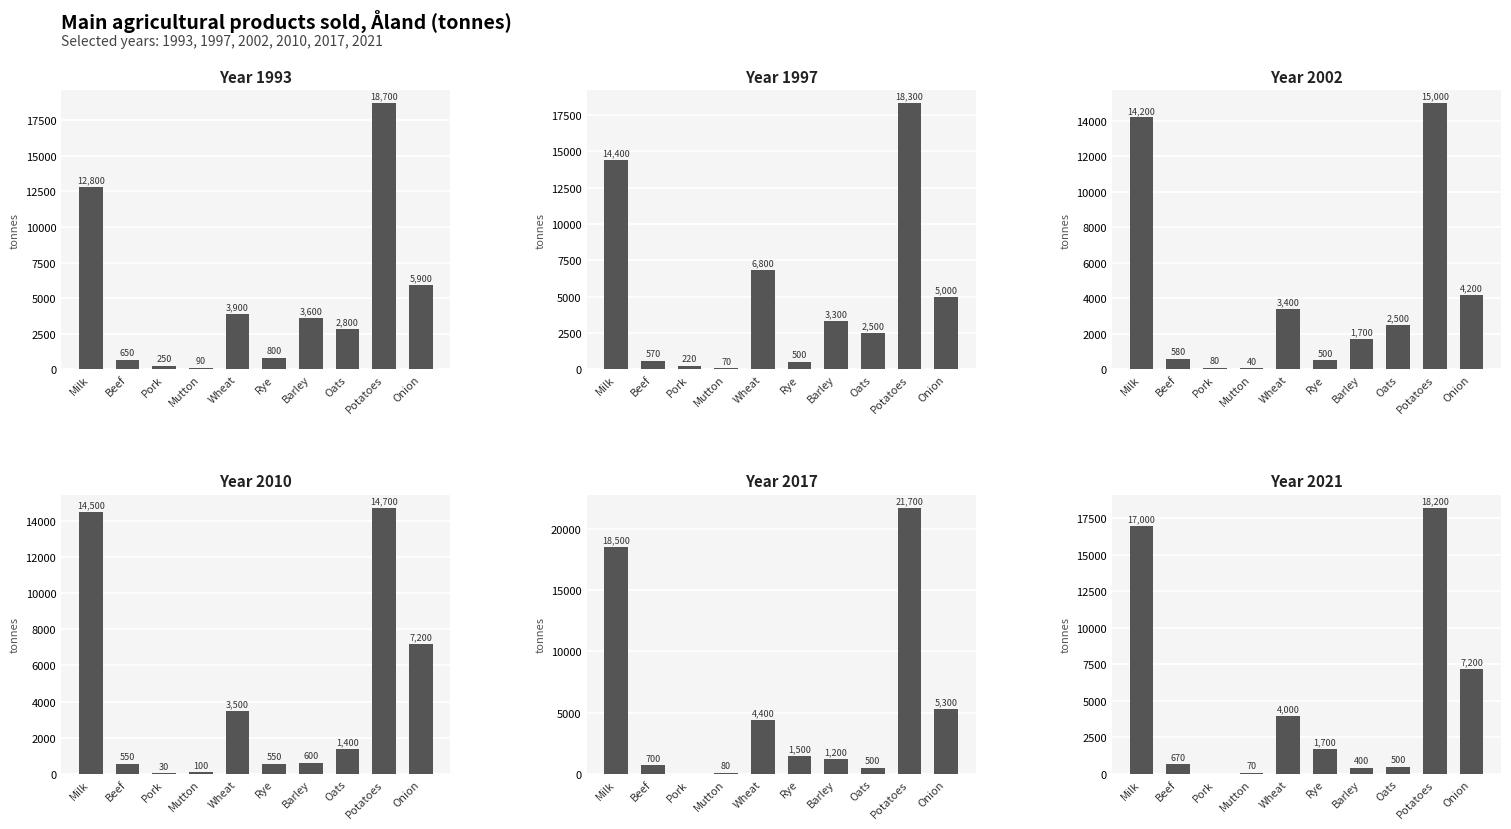

Reading right to left, extract all data points from this chart.

1993: 5900	18700	2800	3600	800	3900	90	250	650	12800
1997: 5000	18300	2500	3300	500	6800	70	220	570	14400
2002: 4200	15000	2500	1700	500	3400	40	80	580	14200
2010: 7200	14700	1400	600	550	3500	100	30	550	14500
2017: 5300	21700	500	1200	1500	4400	80	0	700	18500
2021: 7200	18200	500	400	1700	4000	70	0	670	17000